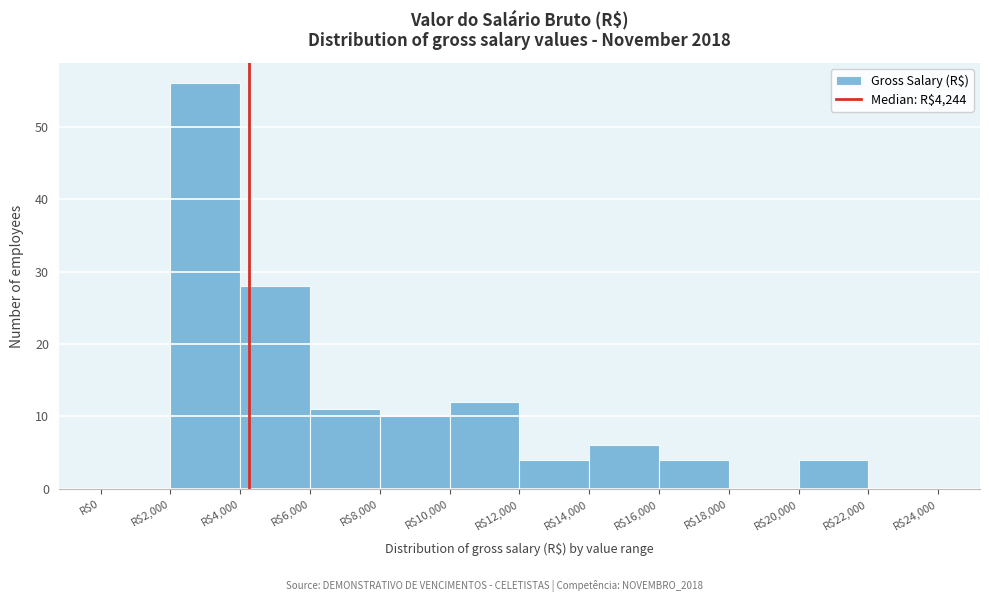

What is the height of the bar covering 12000 to 14000 on the x-axis? The values are not printed on the chart, so give them approximately, as read against the axis.

4